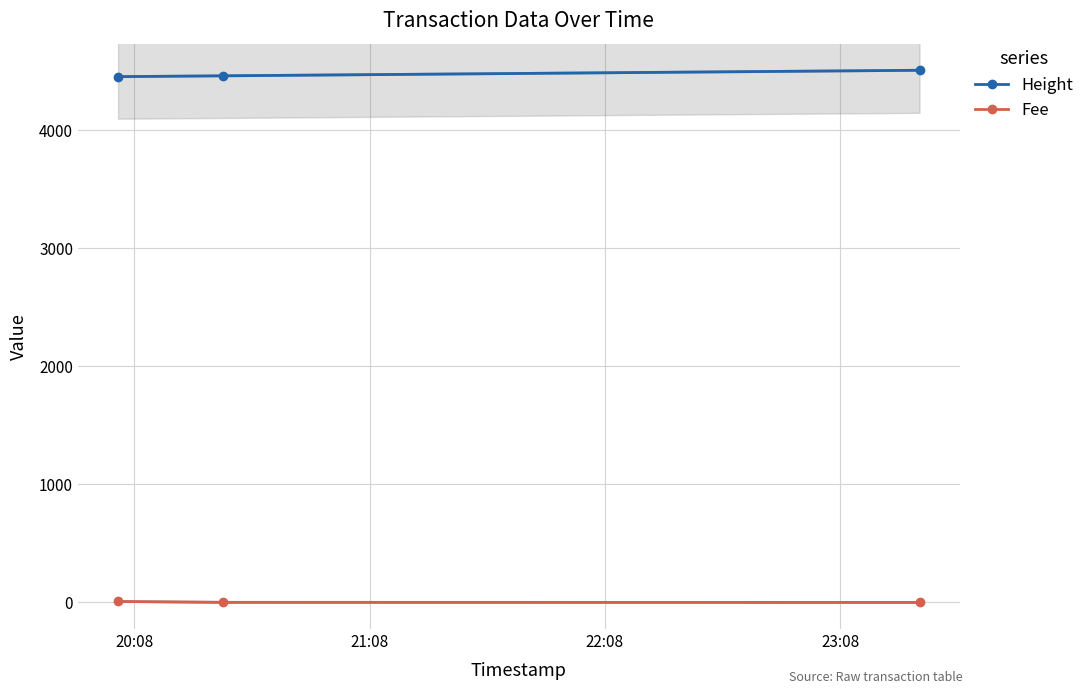

List the series in order of their overall mean, highest first.

Height, Fee